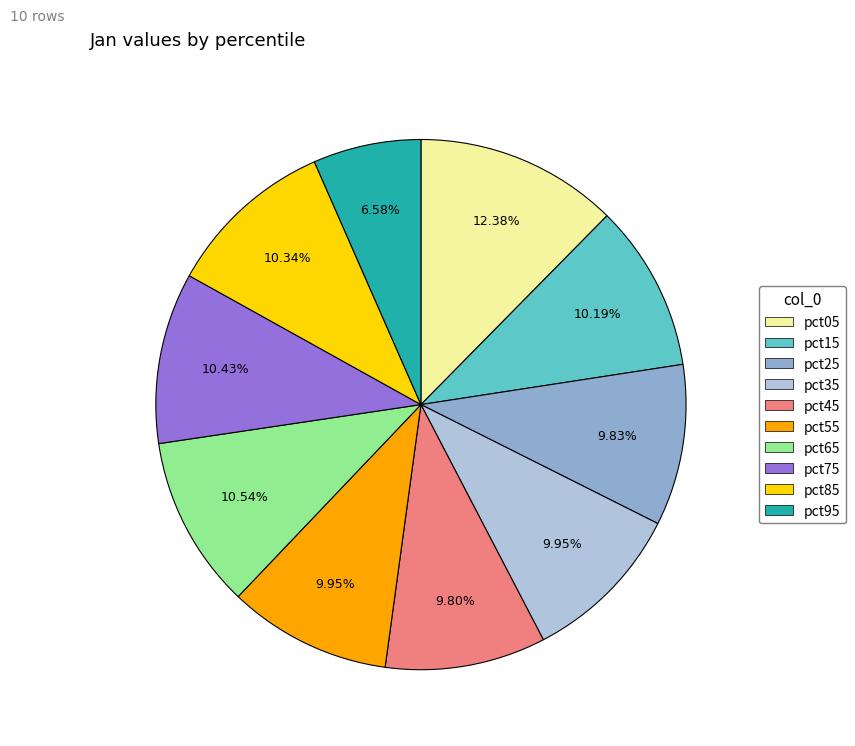

To the nearest percent, what portion does pct35 represent?

10%